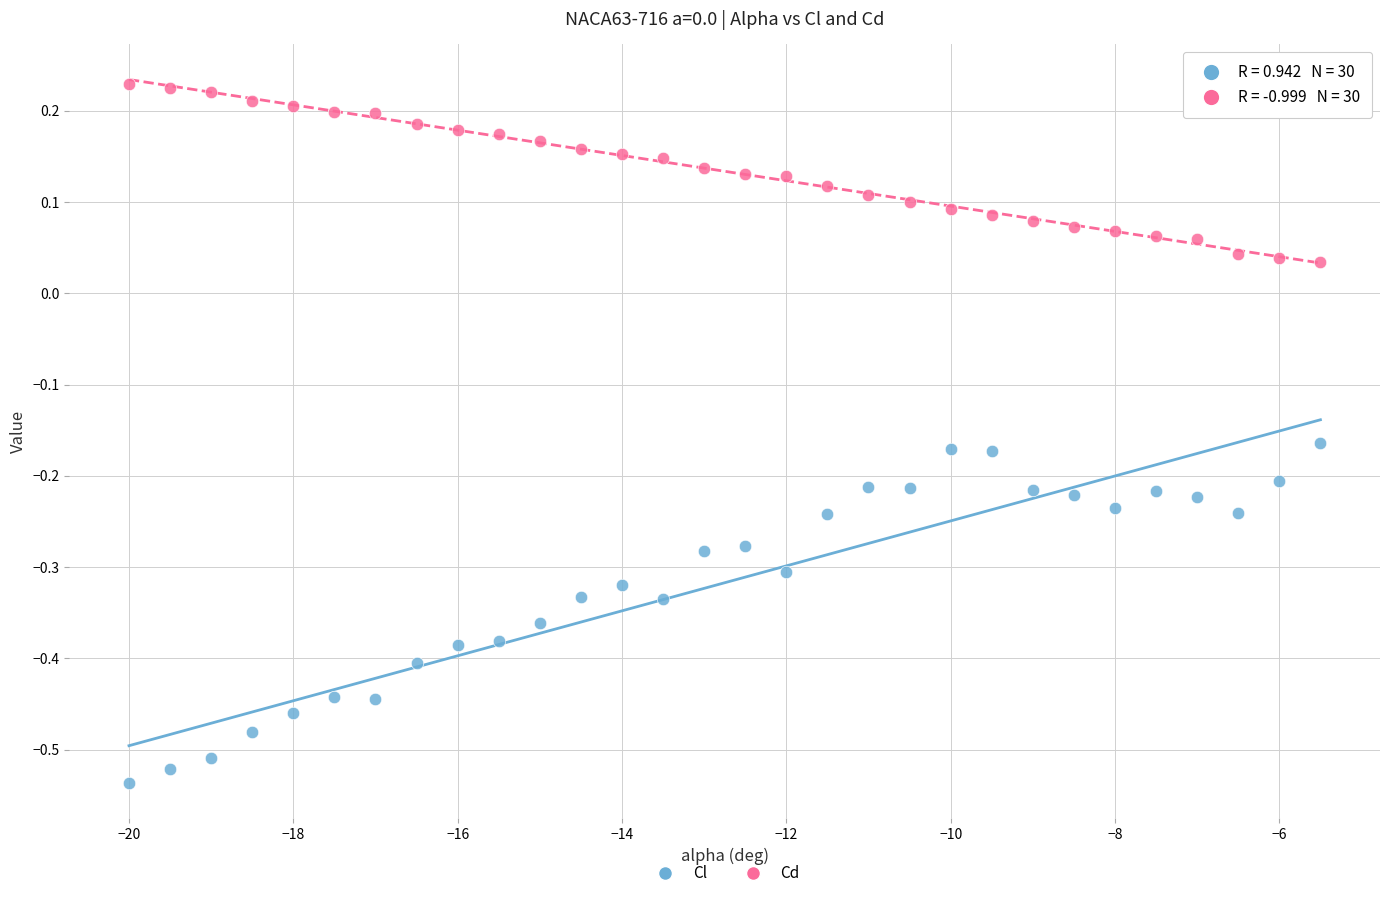

Which series reaches the maximum Y coordinate?

Cd